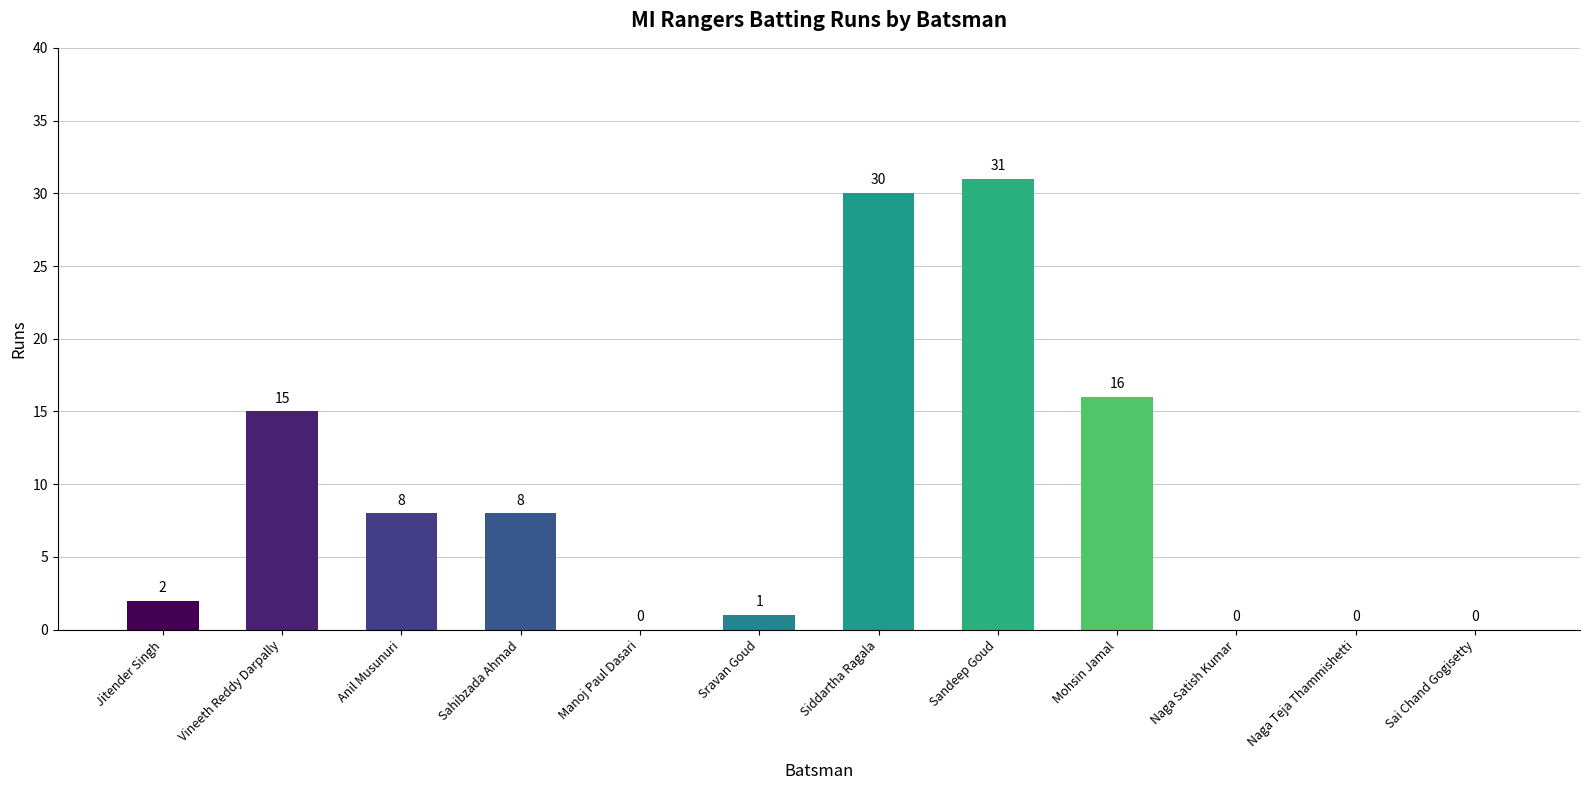

Are the bars grouped side by side (vs. stacked)?

No